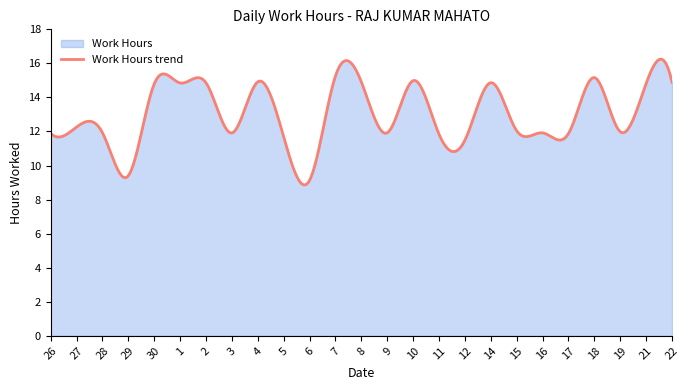

Read the value at 9.

11.9